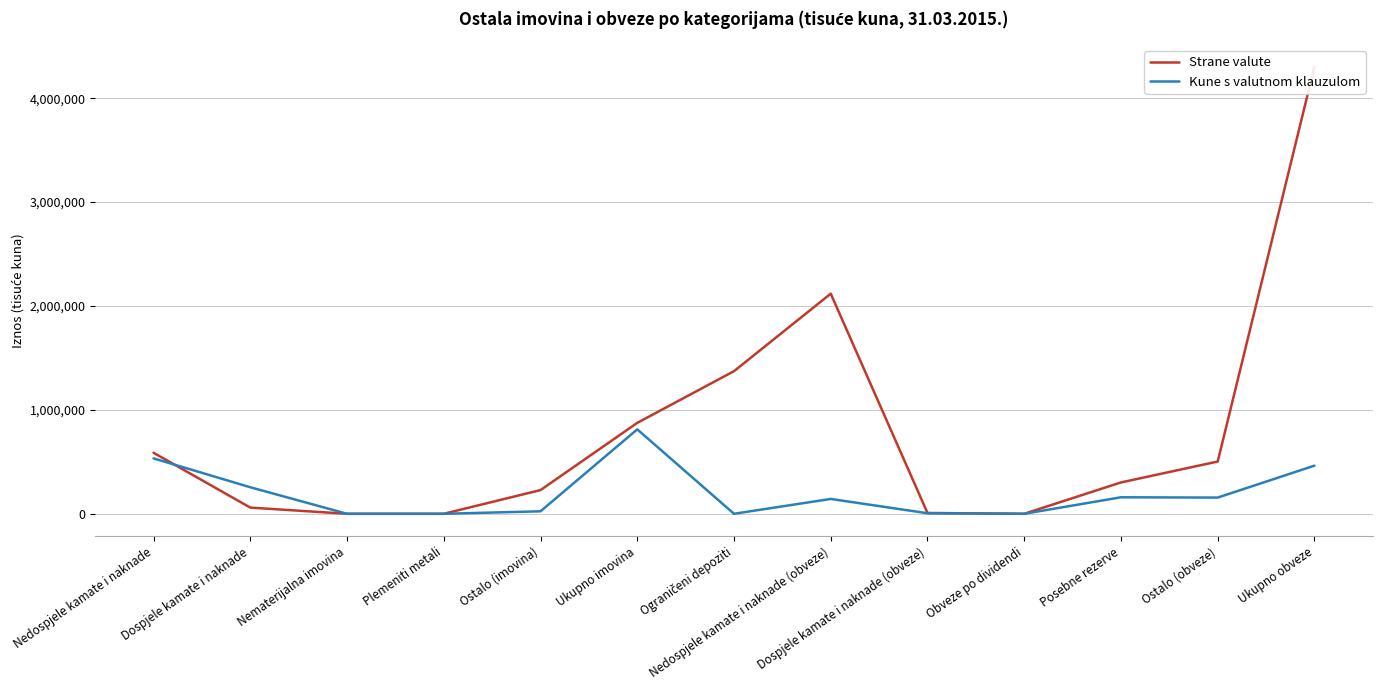

Read the Strane valute value at Nedospjele kamate i naknade (obveze), to the nearest 10.

2118250